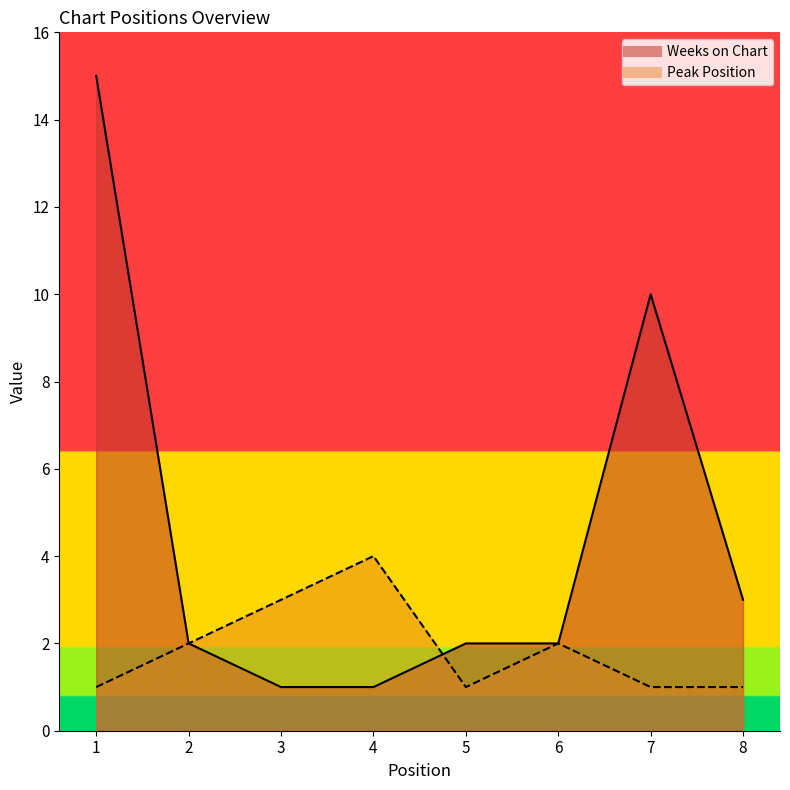

What is the value of the Weeks on Chart point at the 7th from the left?

10